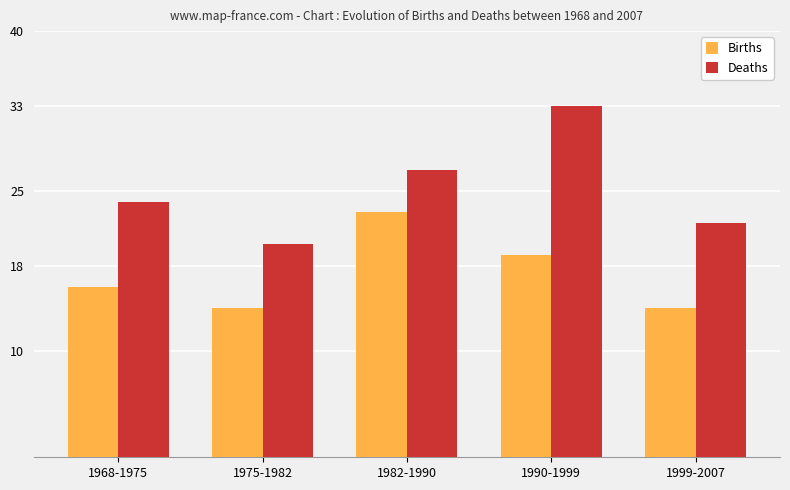

Does the chart contain any negative values?

No